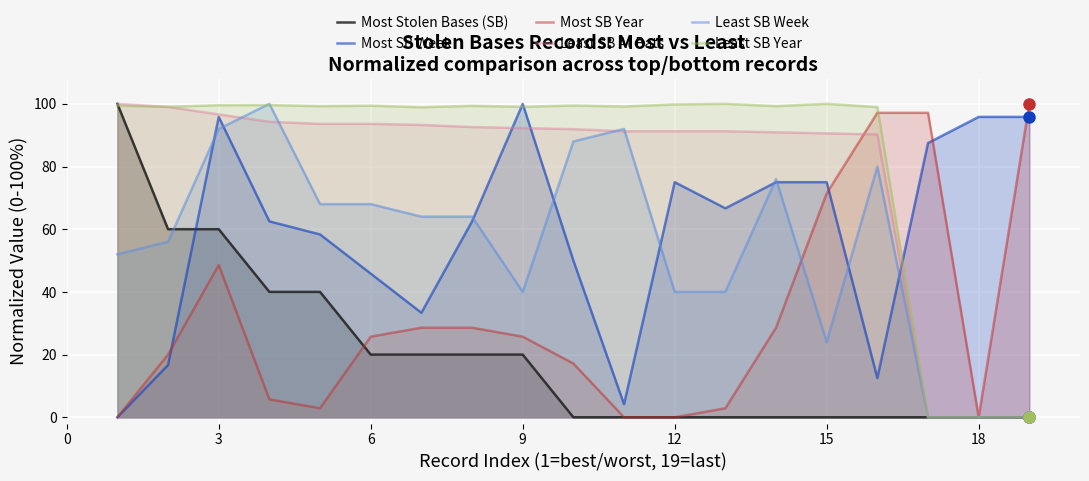

What is the spread (max minus min) of values at 15?

100.0